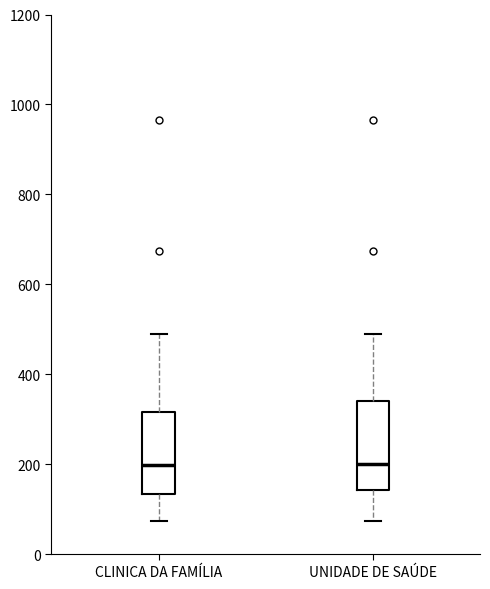

Where is the lower edge of the box for CLINICA DA FAMÍLIA on the y-axis? The values are not printed on the chart, so give them approximately, as read against the axis.

140